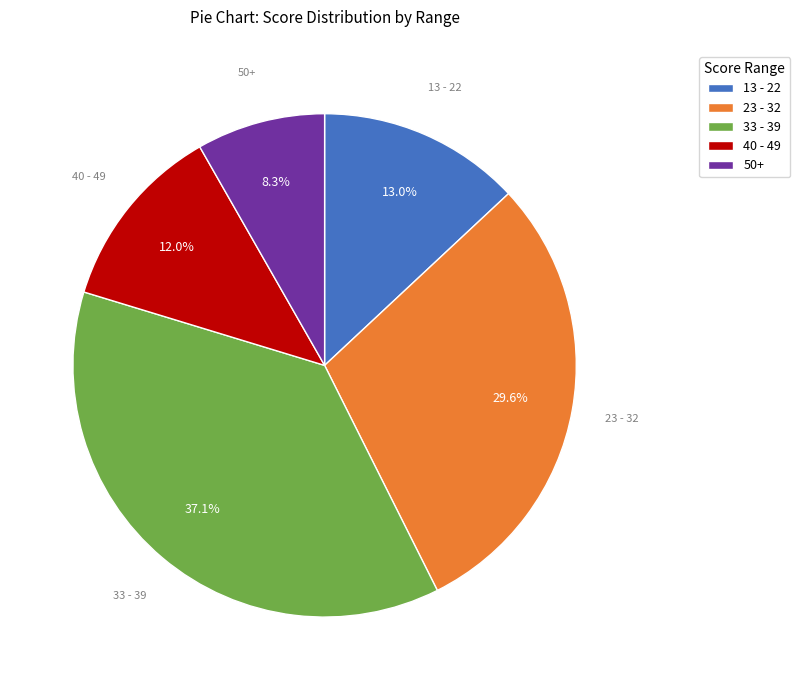

Which category has the smallest portion of the pie?

50+